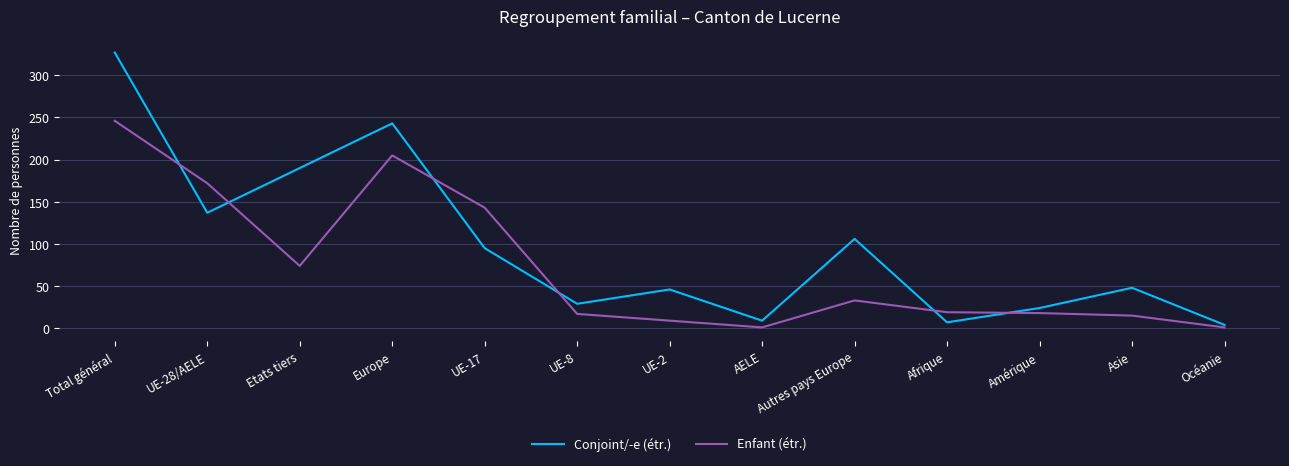

What is the minimum value for Enfant (étr.)?

1